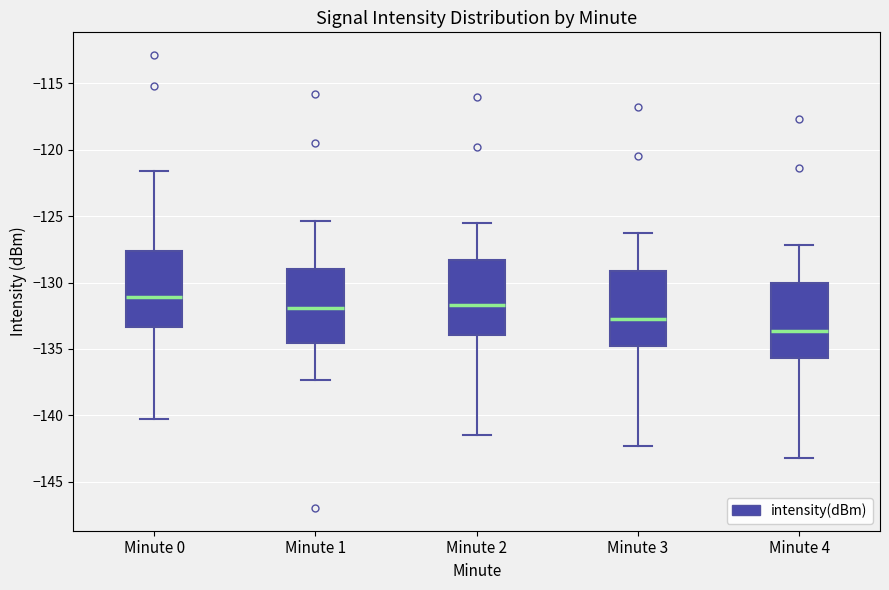

Reading left to right, transcribe this box plot: for each box, give where its median line is, the range the box spans, and where its two whiskers end, as read against the y-axis. The values are not printed on the chart, so give them approximately, as read against the axis.

Minute 0: median -131.0, box -133.5 to -127.5, whiskers -140.5 to -121.5
Minute 1: median -132.0, box -134.5 to -129.0, whiskers -137.5 to -125.5
Minute 2: median -131.5, box -134.0 to -128.5, whiskers -141.5 to -125.5
Minute 3: median -132.5, box -134.5 to -129.0, whiskers -142.5 to -126.5
Minute 4: median -133.5, box -135.5 to -130.0, whiskers -143.0 to -127.0